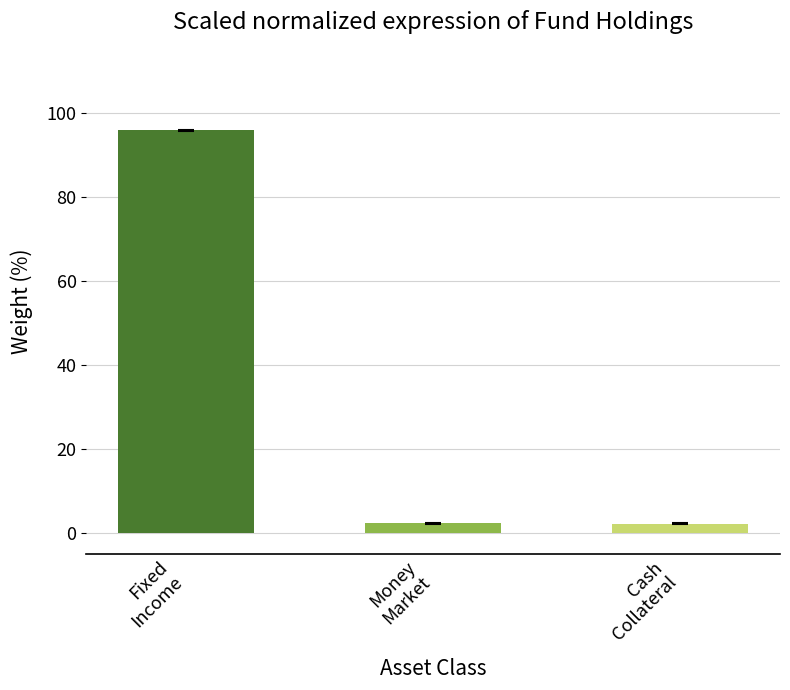

What is the sum of the values at Cash
Collateral and Money
Market?

4.3